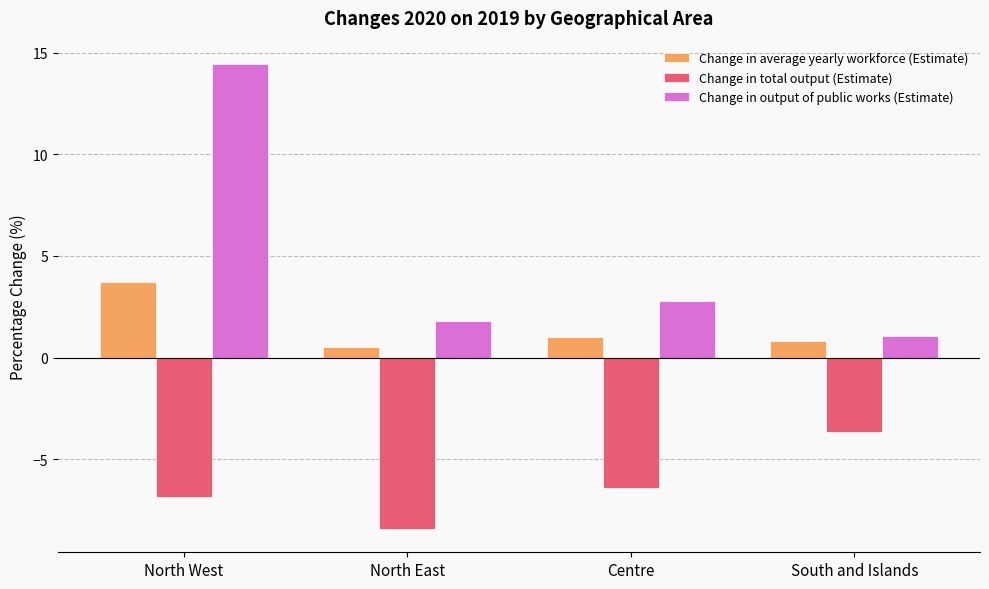

Reading right to left, list all the values displayed in this chart.

Change in average yearly workforce (Estimate): South and Islands=0.8	Centre=1.0	North East=0.5	North West=3.7
Change in total output (Estimate): South and Islands=-3.7	Centre=-6.4	North East=-8.4	North West=-6.8
Change in output of public works (Estimate): South and Islands=1.1	Centre=2.8	North East=1.8	North West=14.4